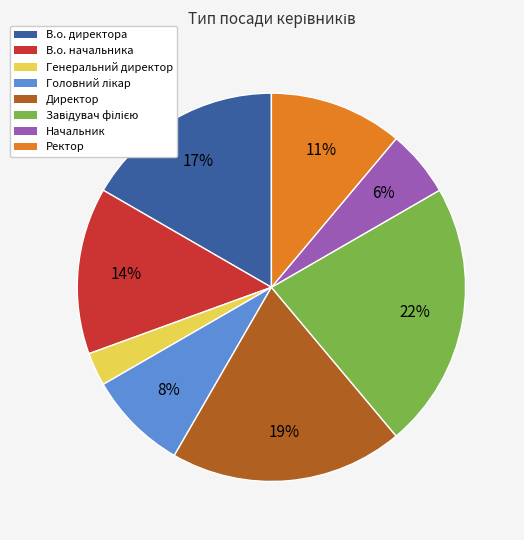

Is the sum of В.о. начальника and Ректор greater than half?

No